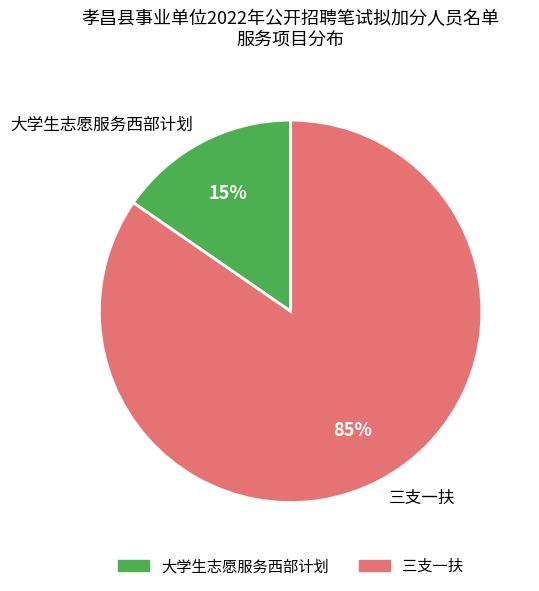

Is it true that 三支一扶 is 93% of the pie?

False